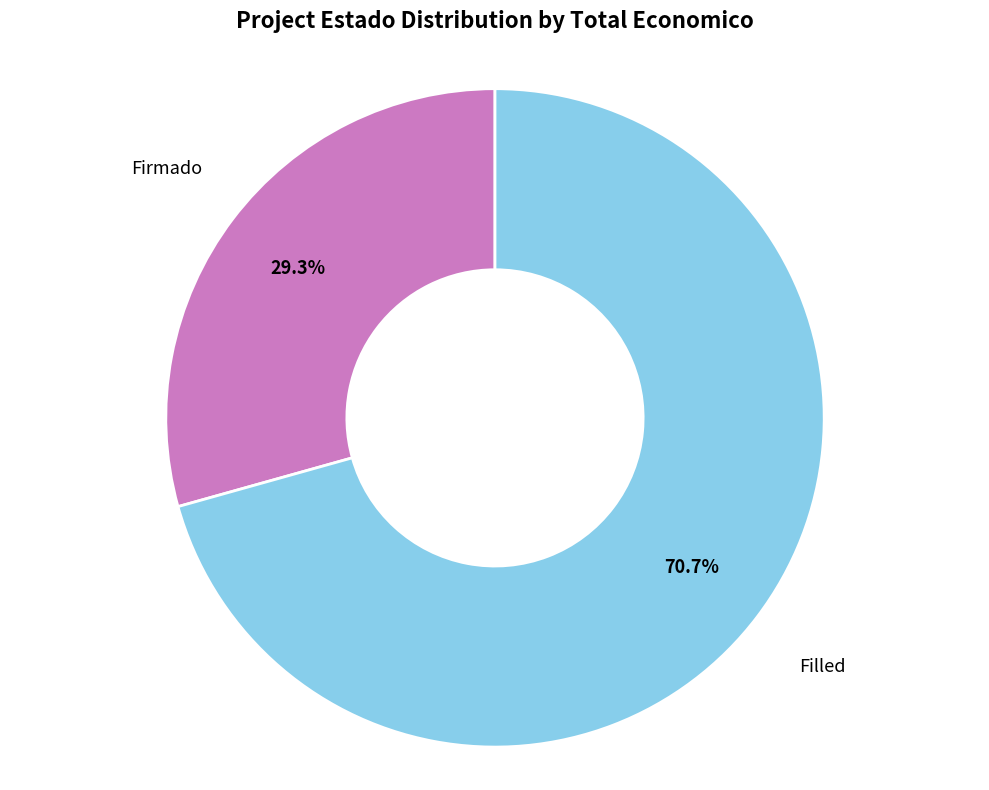

What is the total percentage of Filled and Firmado?

100.0%